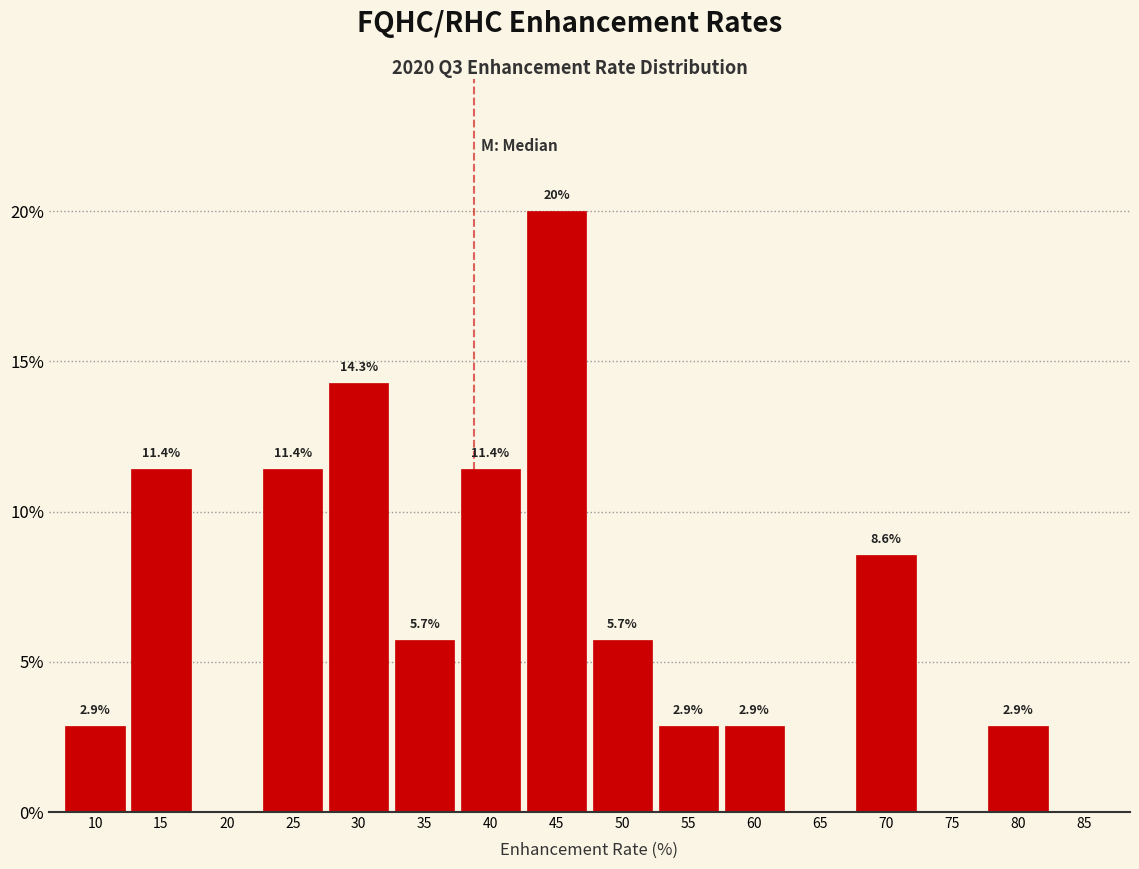

Reading right to left, extract all data points from this chart.

85=0.0	80=2.9	75=0.0	70=8.6	65=0.0	60=2.9	55=2.9	50=5.7	45=20.0	40=11.4	35=5.7	30=14.3	25=11.4	20=0.0	15=11.4	10=2.9